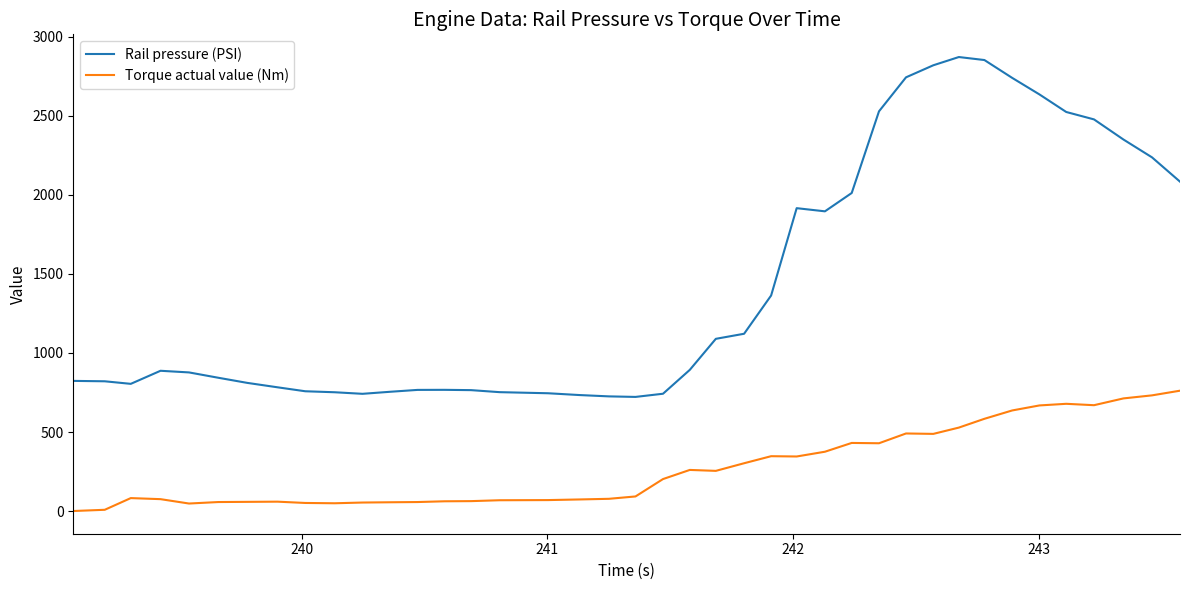

Which series has the largest total across all categories?

Rail pressure (PSI)